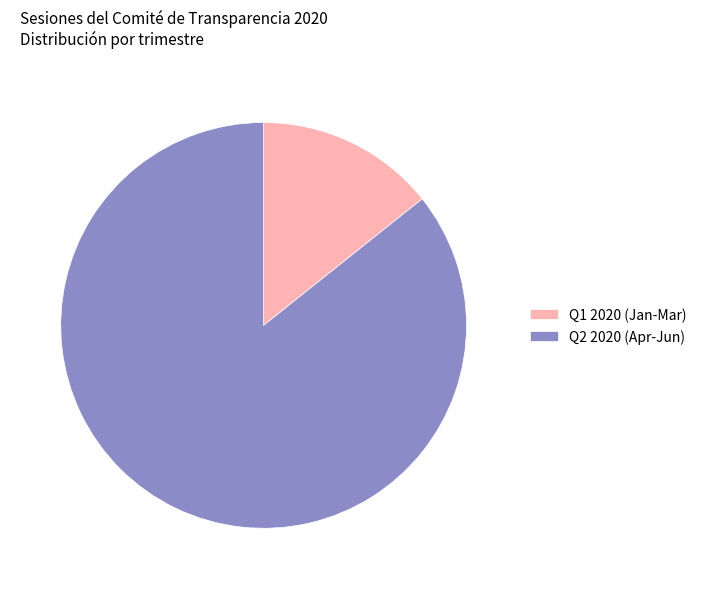

Do Q1 2020 (Jan-Mar) and Q2 2020 (Apr-Jun) together represent more than half of the pie?

Yes